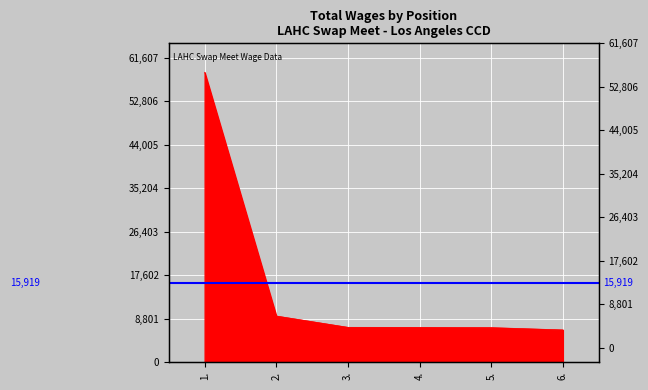

The value at 6. is 3508. True or false?

False